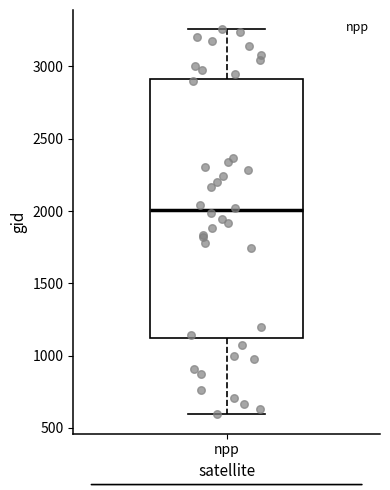

Where is the lower edge of the box for npp on the y-axis? The values are not printed on the chart, so give them approximately, as read against the axis.

1100